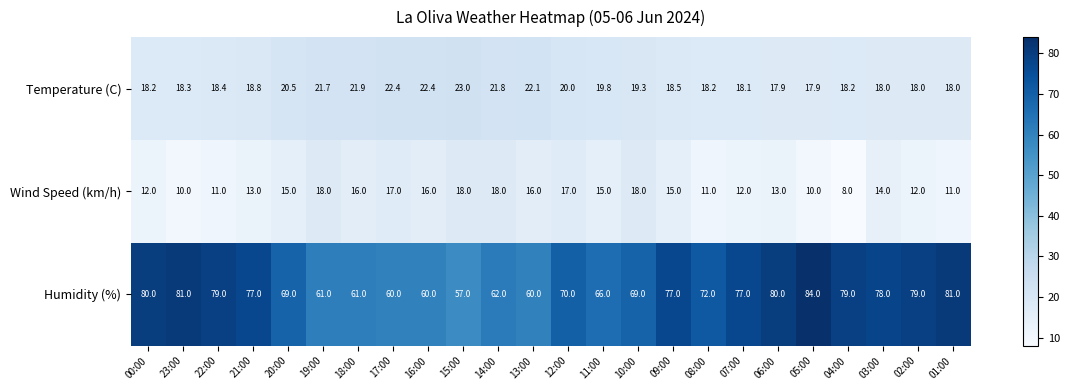

At how many categories does at least one series exceed 28?

24